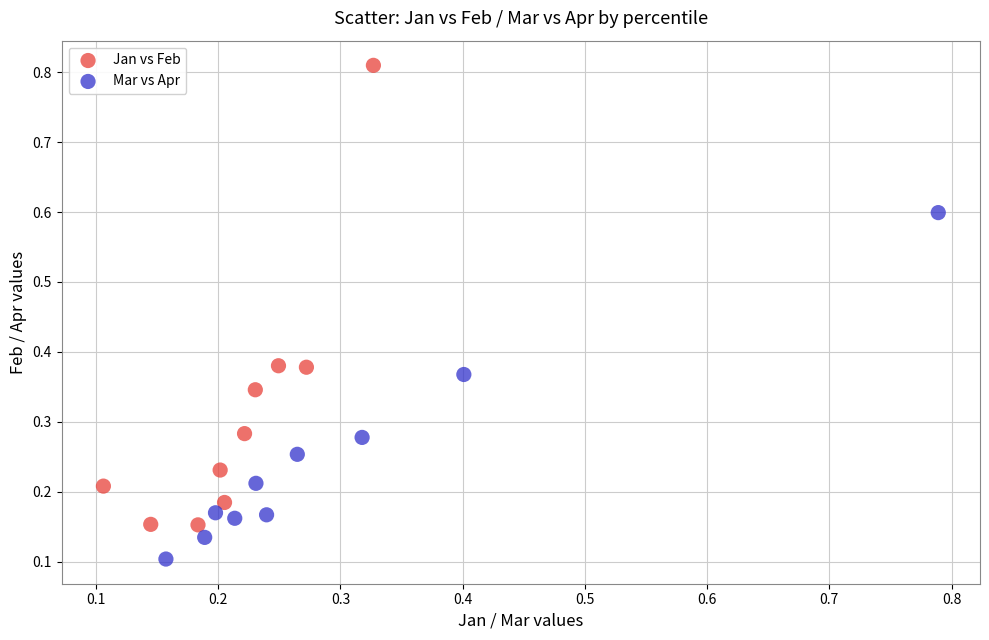

Which series contains the lowest Y value?

Mar vs Apr